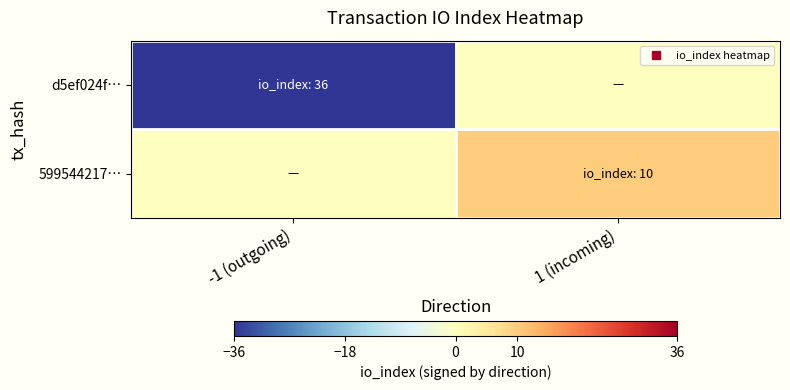

Reading left to right, extract all data points from this chart.

d5ef024f…: -1 (outgoing)=-36	1 (incoming)=0
599544217…: -1 (outgoing)=0	1 (incoming)=10